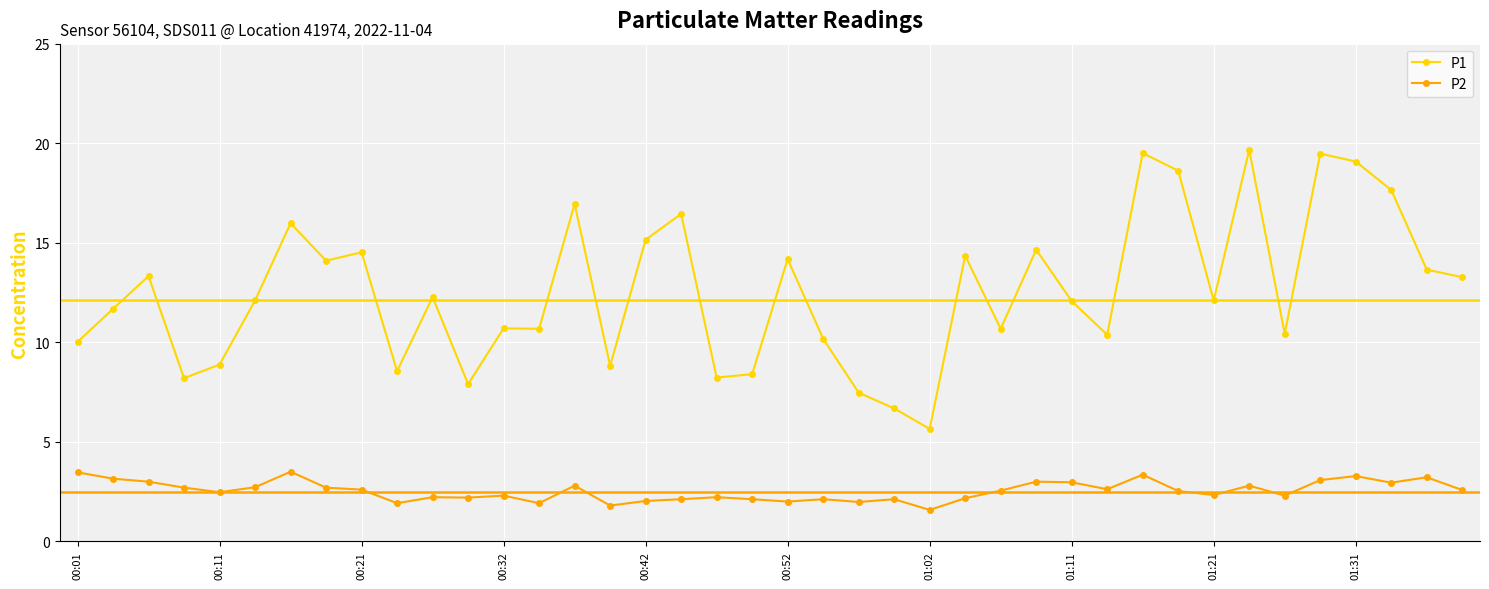

What is the value of the P1 point at the 39th from the left?

13.7